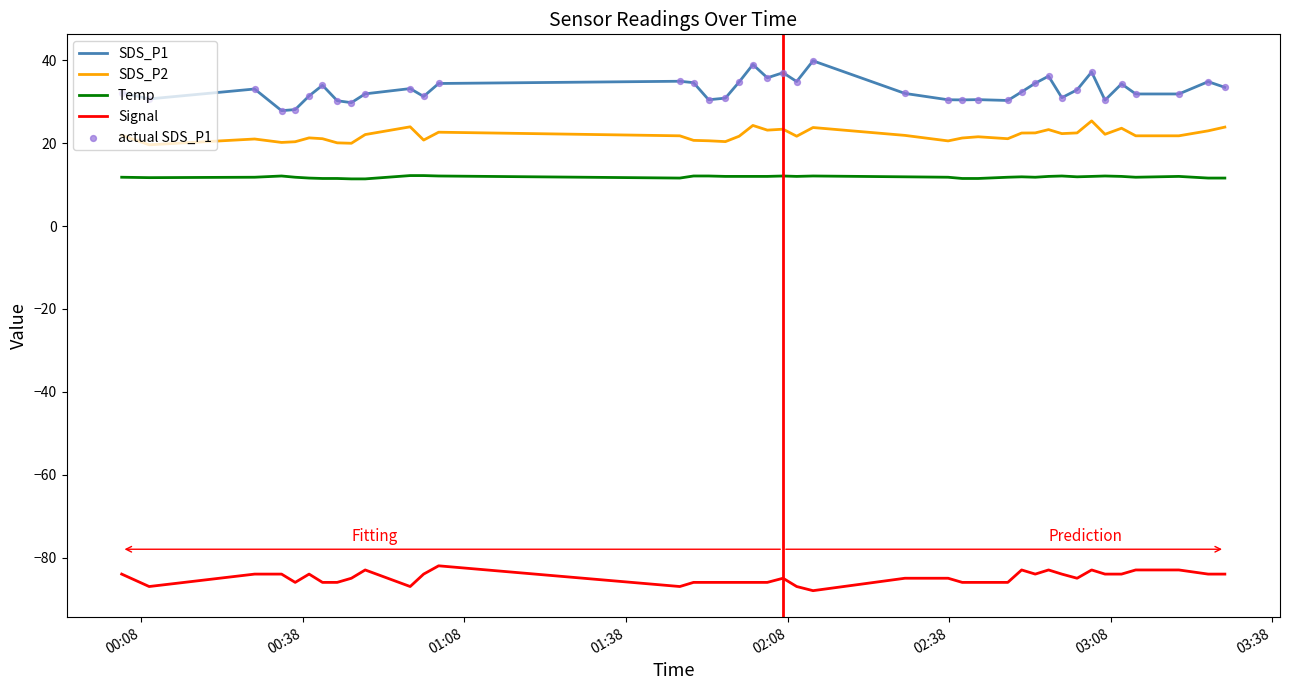

Which series has the largest total across all categories?

SDS_P1